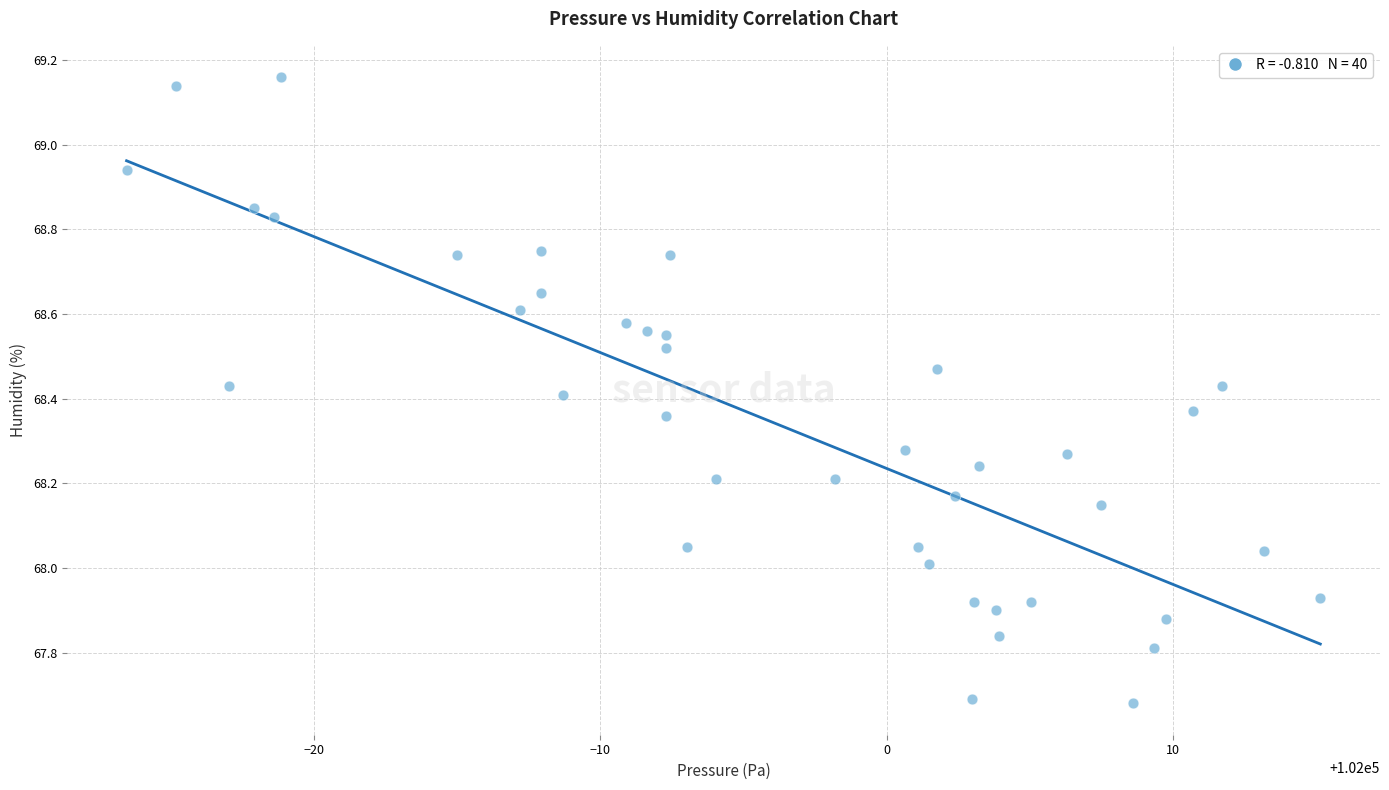

What is the range of X values (max minus min)?

41.7